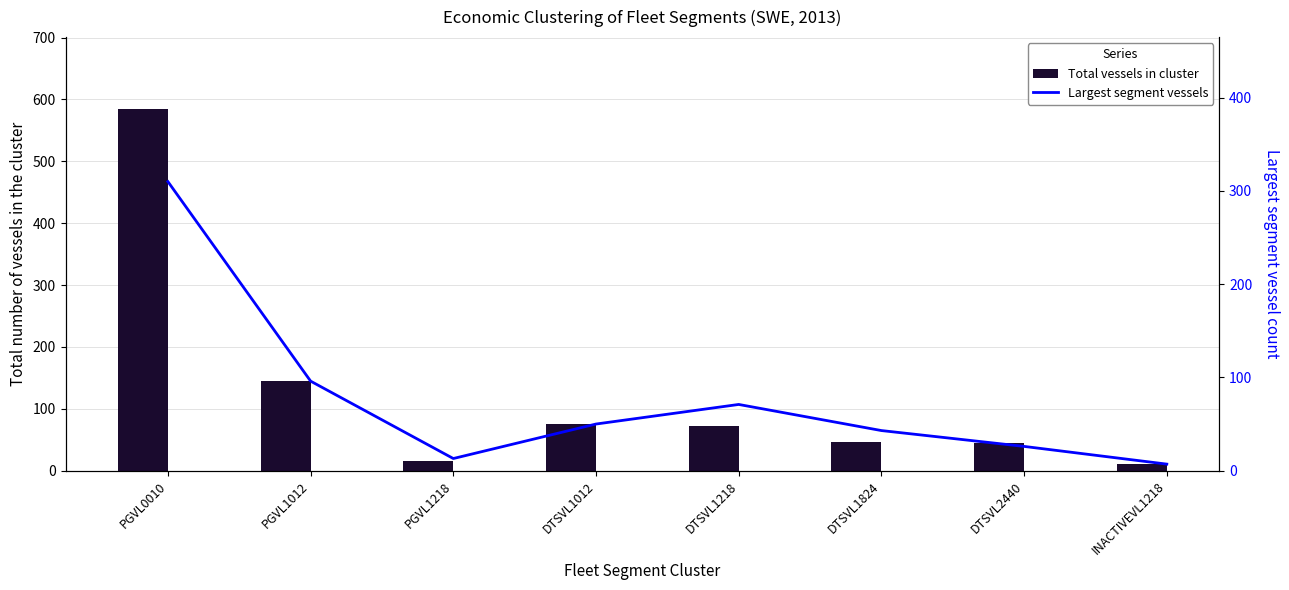

What is the maximum value for Largest segment vessels?

310